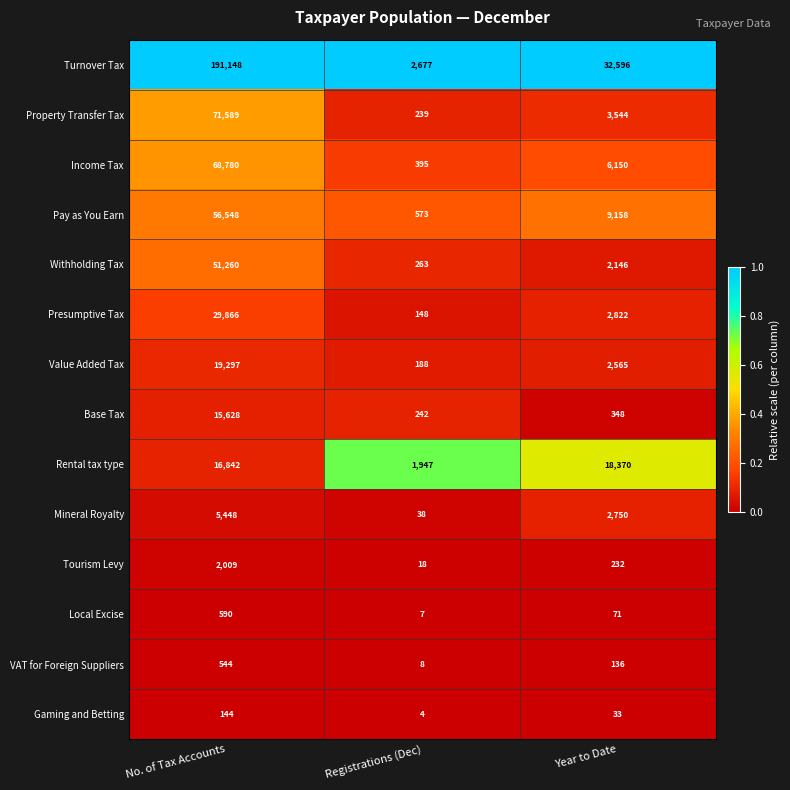

What is the approximate value of Gaming and Betting at No. of Tax Accounts, to the nearest 50?

150